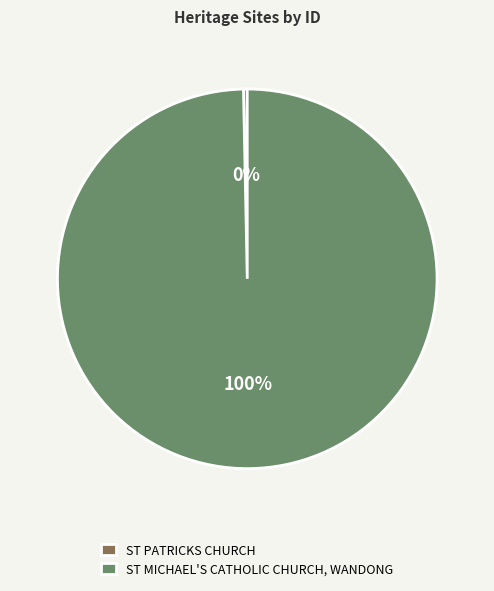

Count the number of slices in the pie.

2